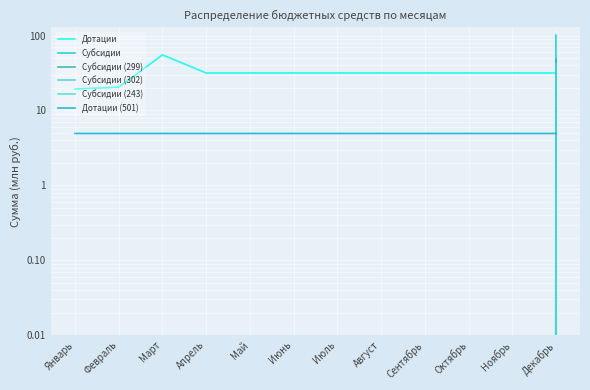

At which label is Субсидии (299) closest to 24?

Январь